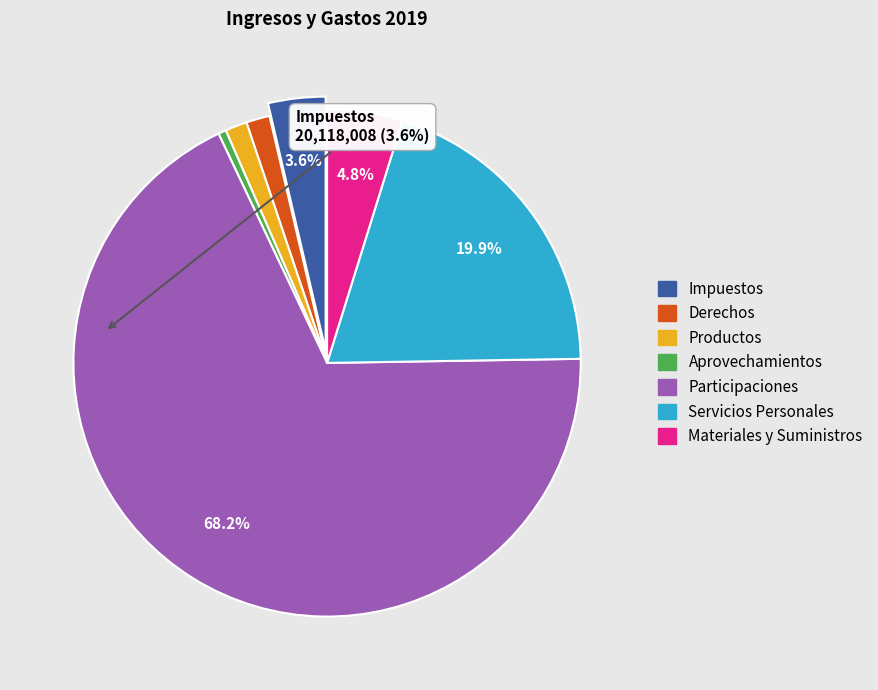

To the nearest percent, what is the average slice percentage?

14%